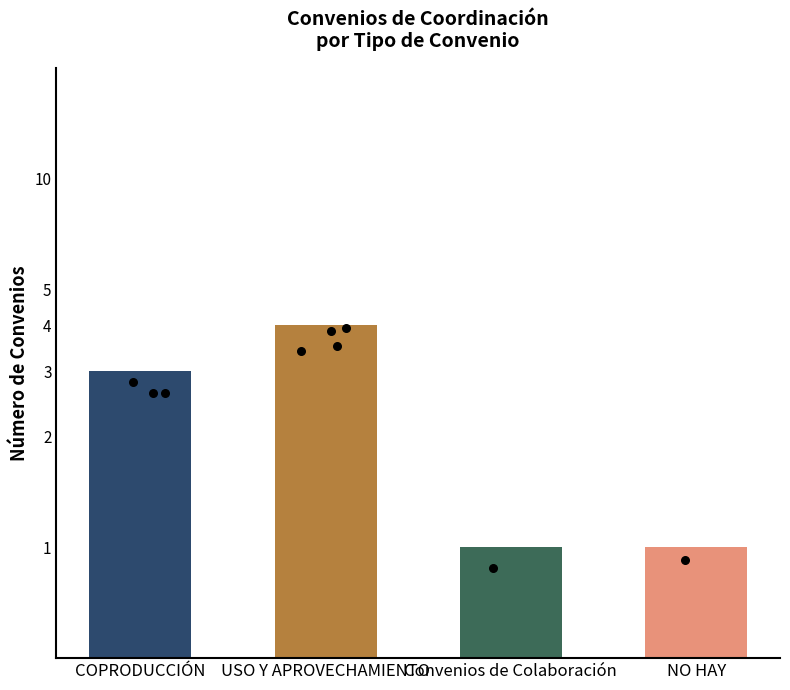

What is the ratio of the value at NO HAY to the value at USO Y APROVECHAMIENTO?

0.2